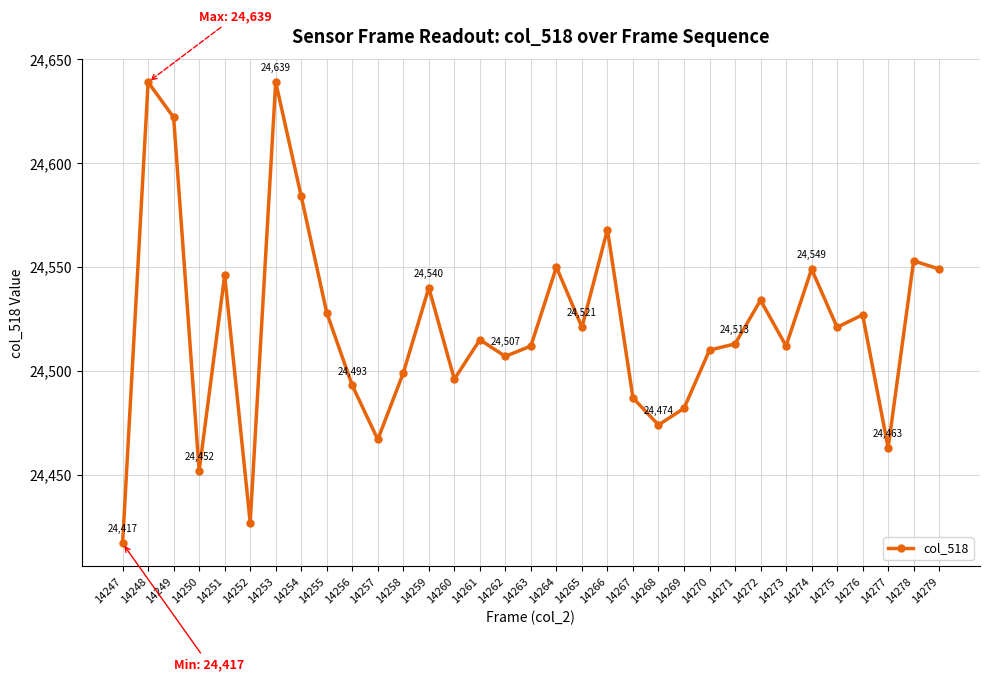

What is the difference between the values at 14258 and 14248?

140